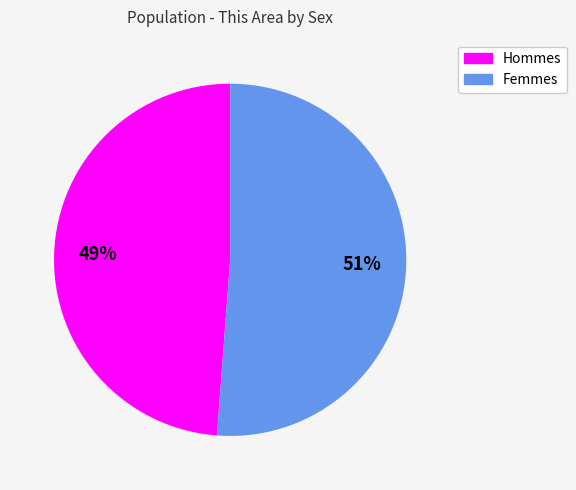

How many segments does this pie chart have?

2